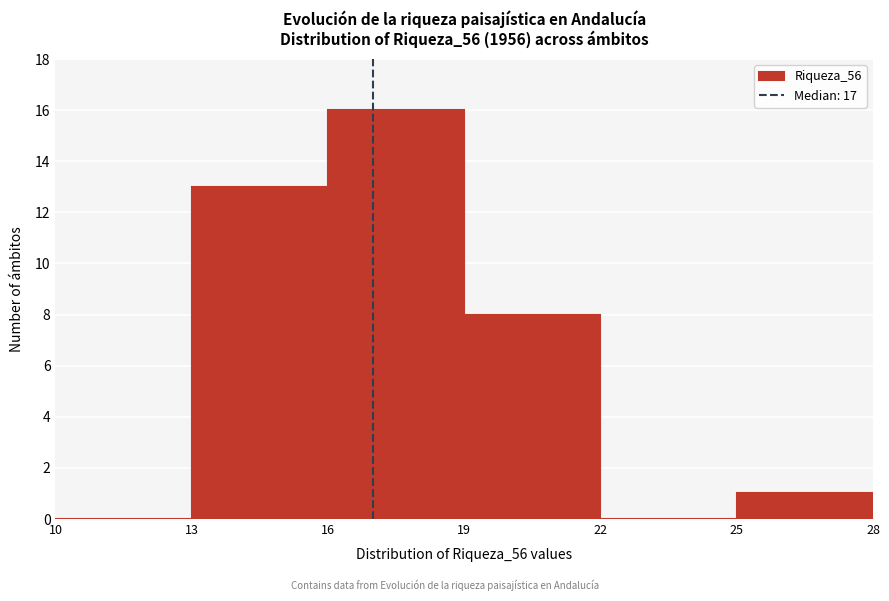

What is the height of the bar covering 19 to 22 on the x-axis? The values are not printed on the chart, so give them approximately, as read against the axis.

8